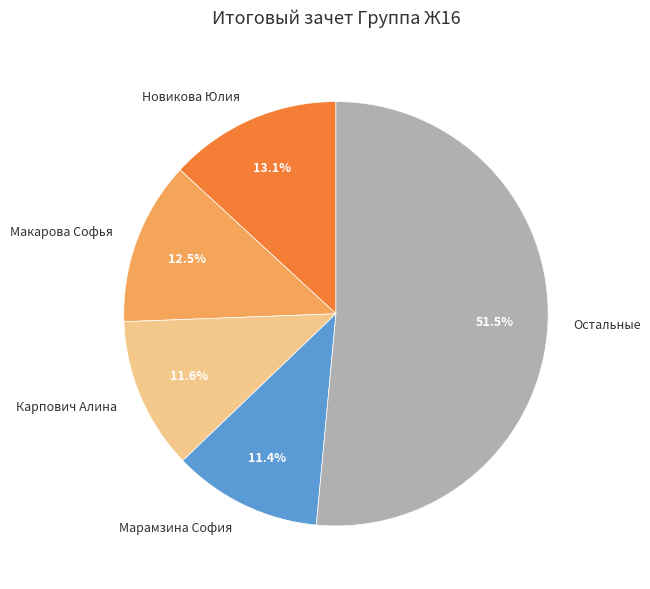

Is Марамзина София the majority of the pie?

No